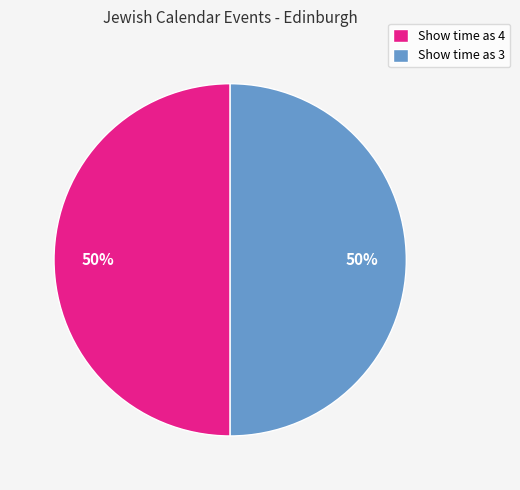

To the nearest percent, what is the average slice percentage?

50%